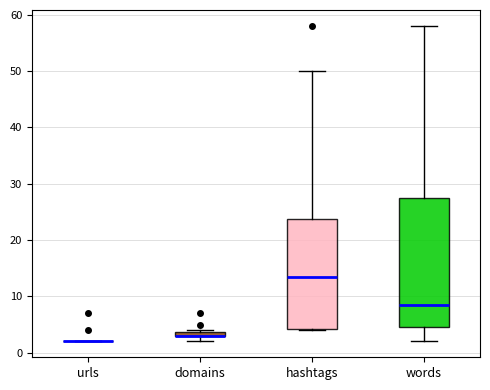

Where is the upper edge of the box for hashtags on the y-axis? The values are not printed on the chart, so give them approximately, as read against the axis.

24